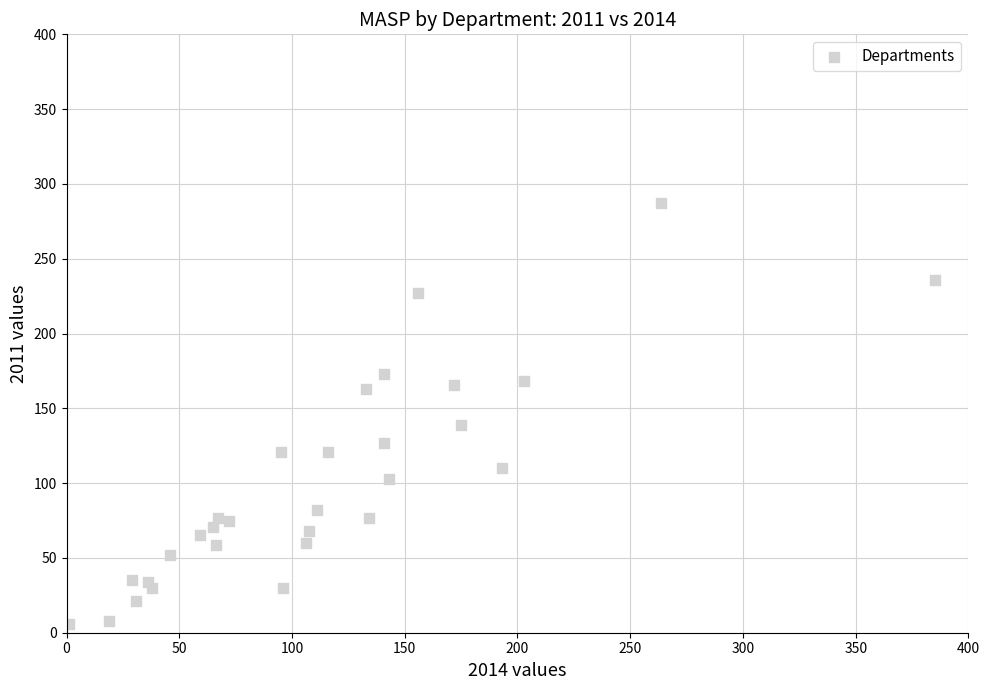

What is the range of Y values (max minus min)?

281.5